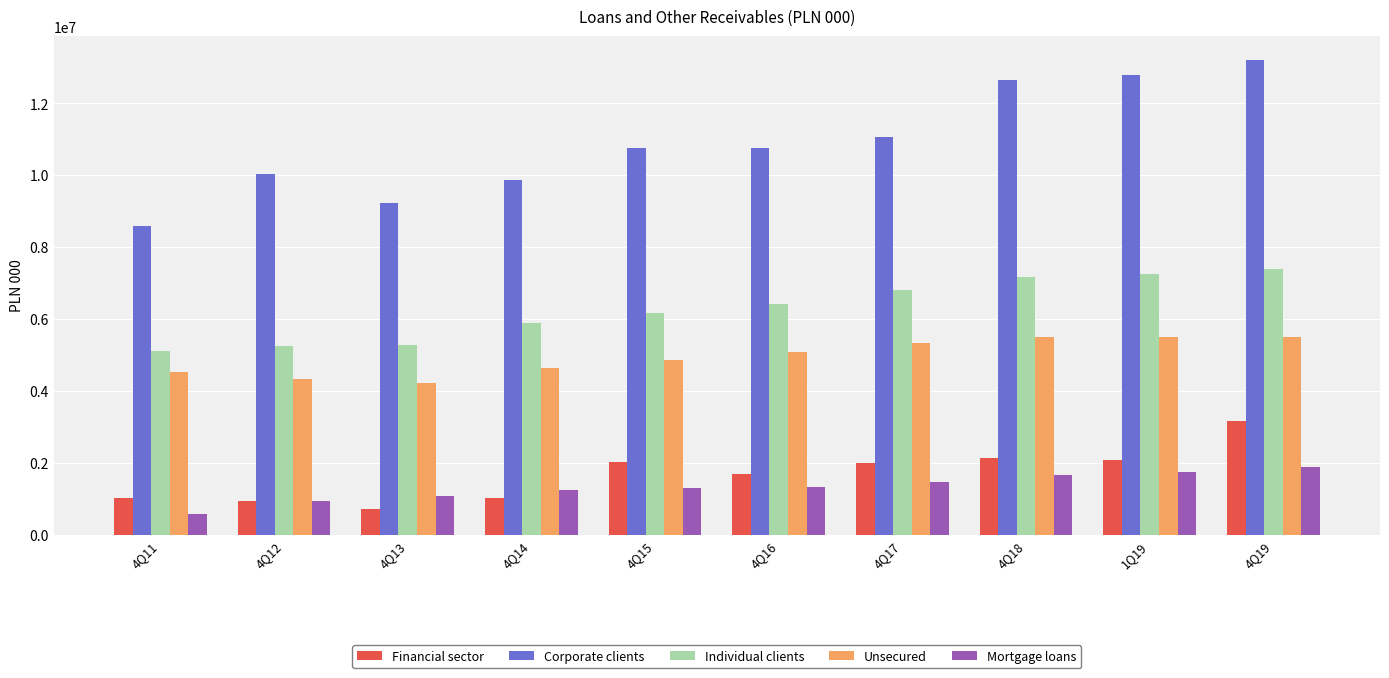

Is it true that Corporate clients equals 11056889 at 4Q17?

True